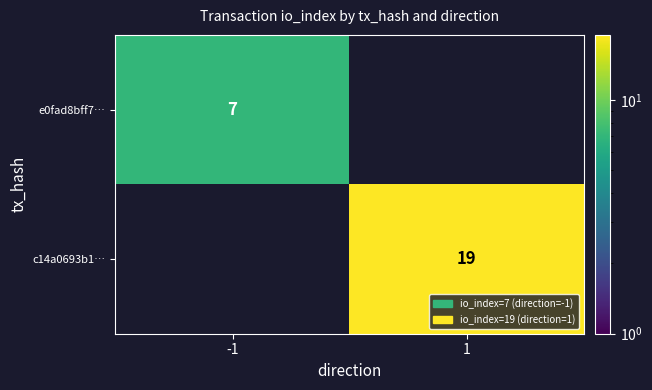

Which category has the lowest value across all series?

1